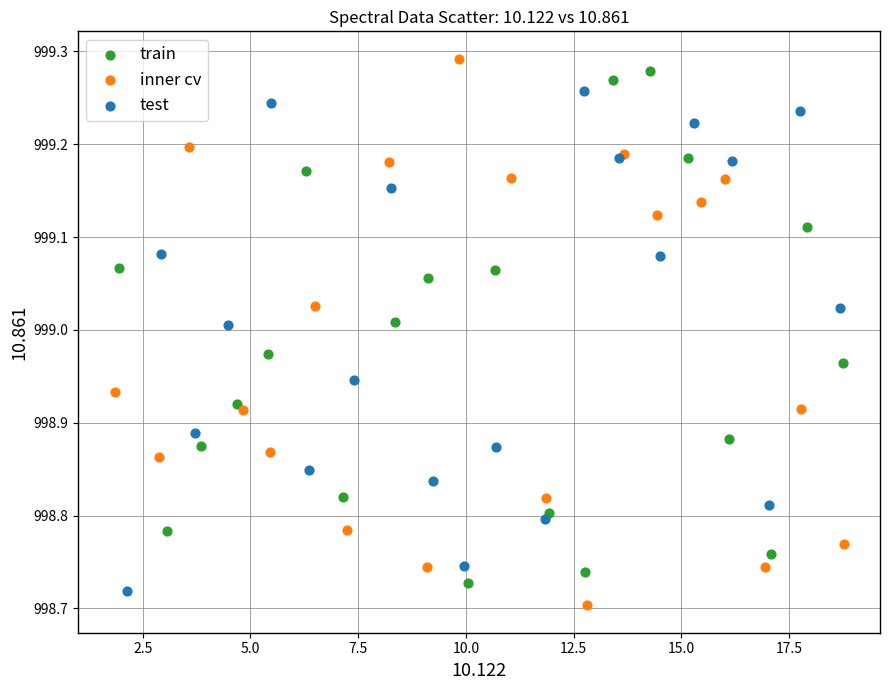

Which series contains the lowest Y value?

inner cv